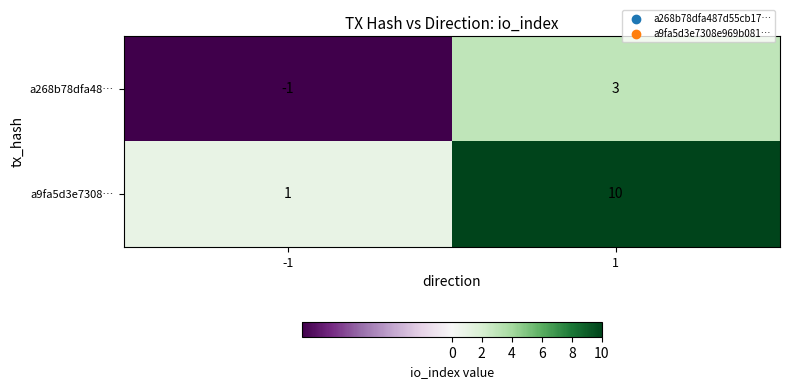

Rank the series by their maximum value, from highest to lowest.

a9fa5d3e7308…, a268b78dfa48…